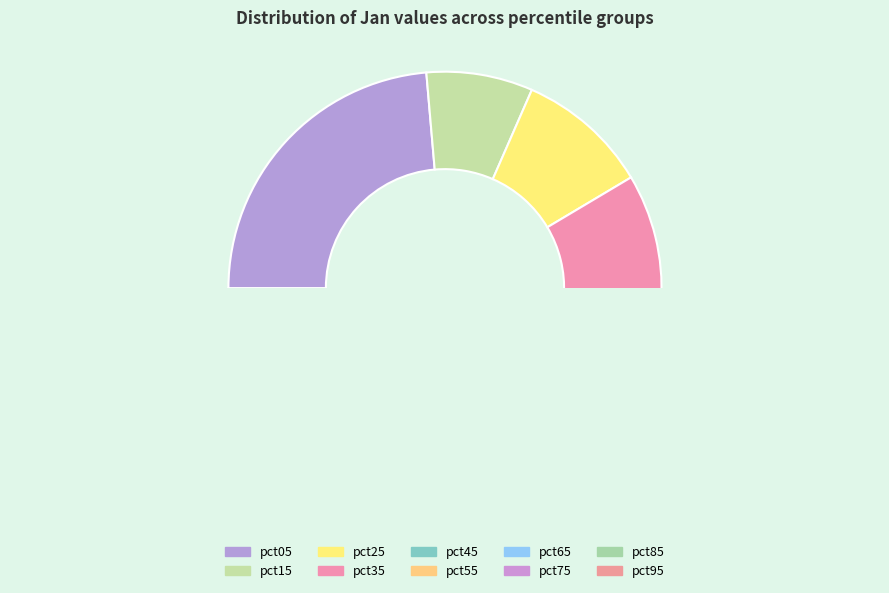

Count the number of slices in the pie.

10